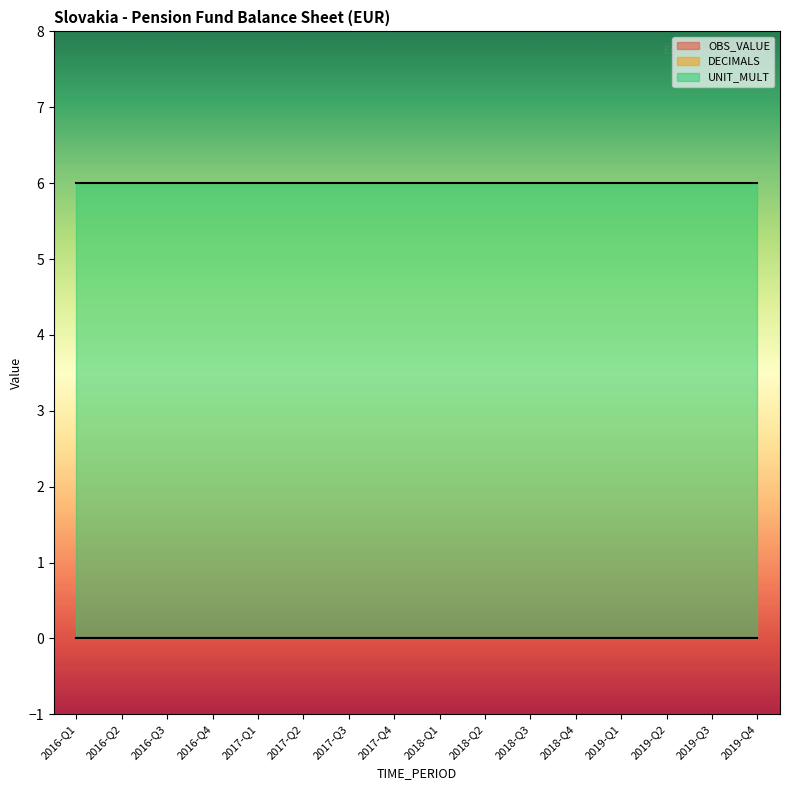

True or false: OBS_VALUE has more than 1 points higher than both neighbors.

False